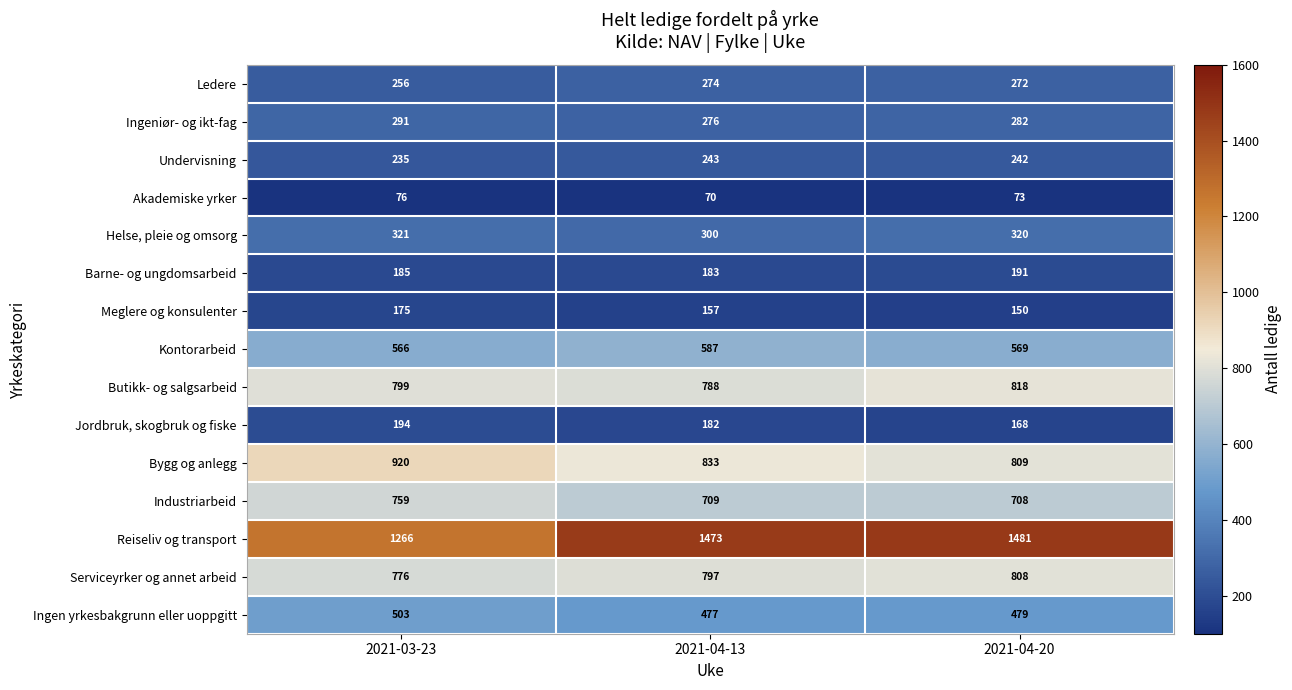

At 2021-04-13, list the series in order from smallest to largest.

Akademiske yrker, Meglere og konsulenter, Jordbruk, skogbruk og fiske, Barne- og ungdomsarbeid, Undervisning, Ledere, Ingeniør- og ikt-fag, Helse, pleie og omsorg, Ingen yrkesbakgrunn eller uoppgitt, Kontorarbeid, Industriarbeid, Butikk- og salgsarbeid, Serviceyrker og annet arbeid, Bygg og anlegg, Reiseliv og transport